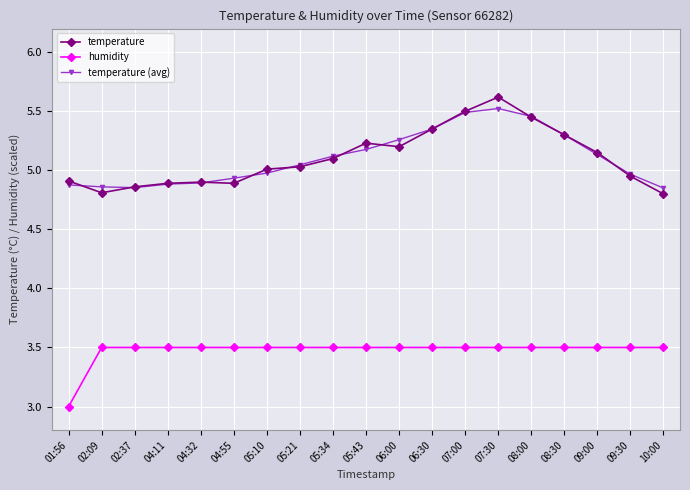

What is the difference between the temperature (avg) values at 07:30 and 04:11?

0.6